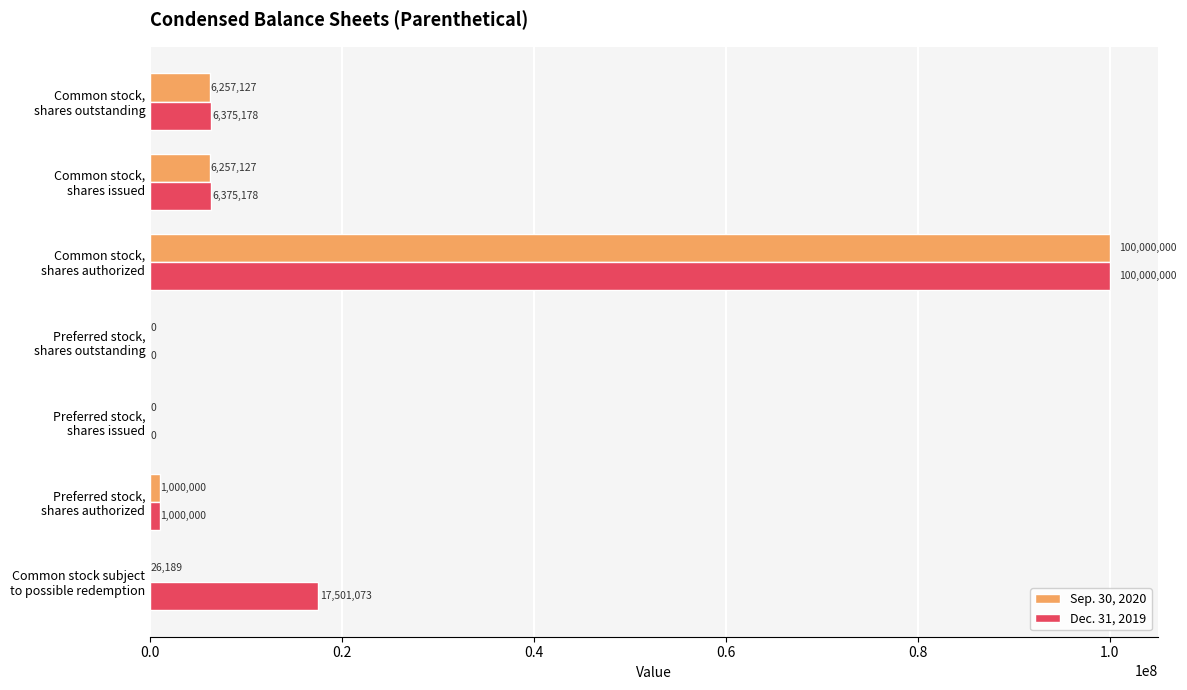

What is the maximum value shown in the chart?

100000000